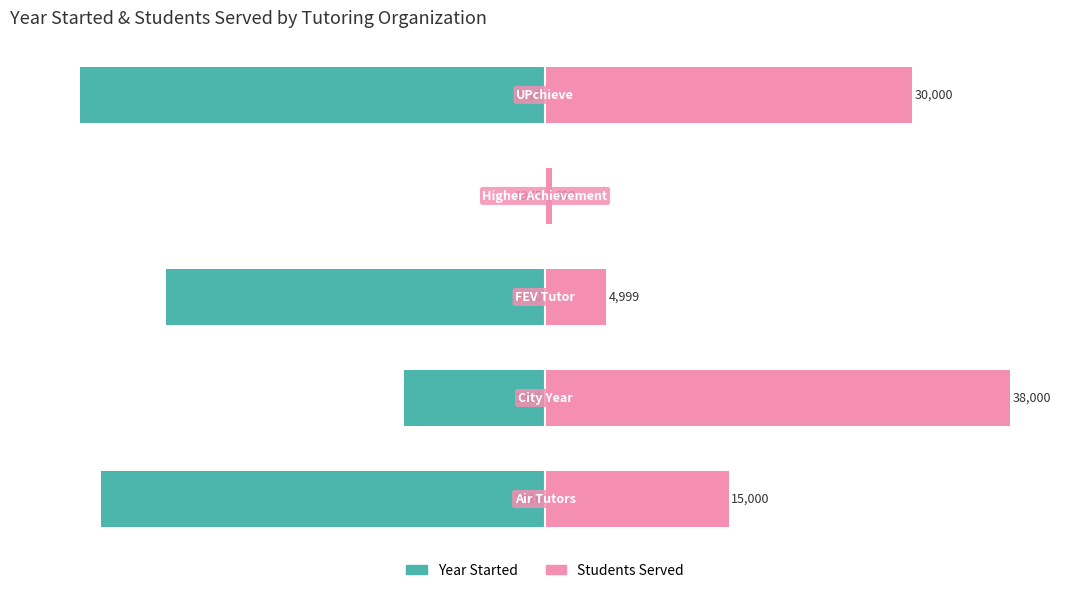

Reading left to right, list all the values displayed in this chart.

Year Started: 0=-95.3	1=-30.2	2=-81.4	3=0.0	4=-100.0
Students Served: 0=39.5	1=100.0	2=13.2	3=1.6	4=78.9